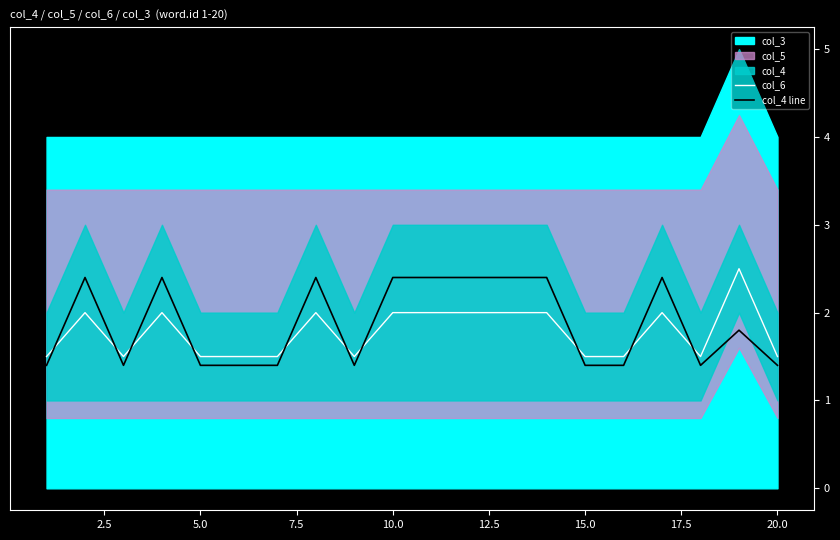

True or false: col_6 and col_4 line cross at least once.

True